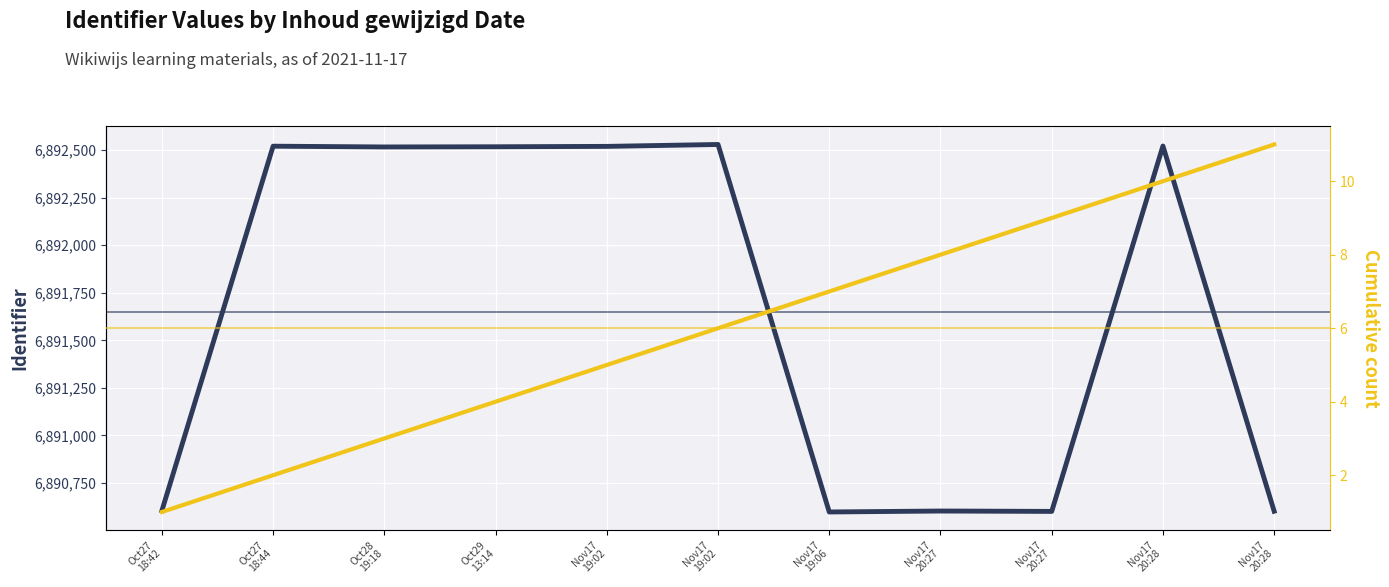

Which series has the largest range (max minus min)?

Identifier